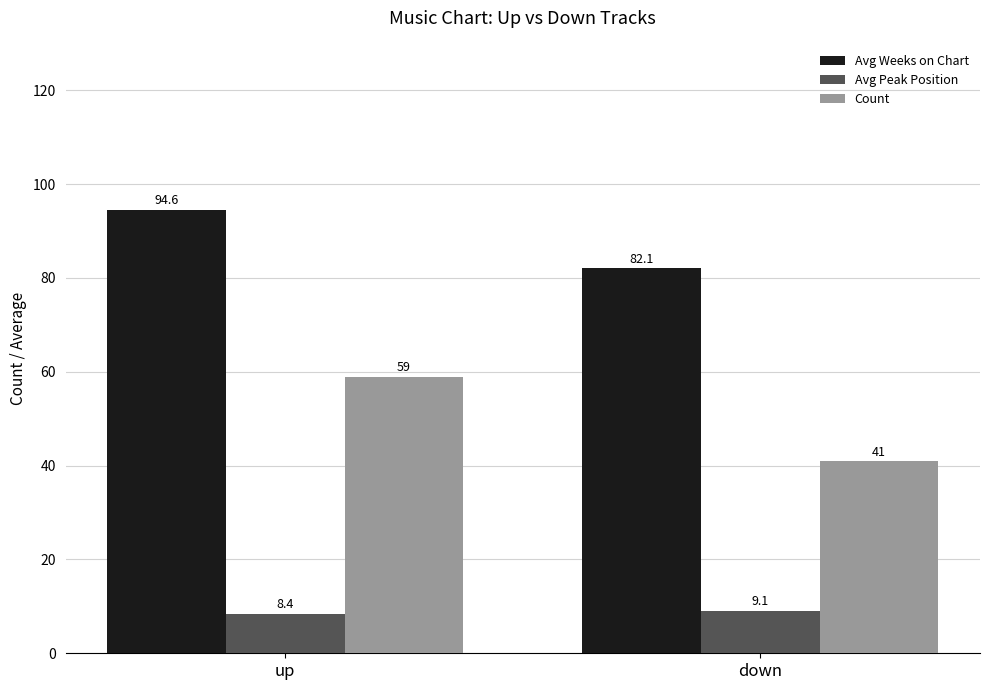

Which series has the largest total across all categories?

Avg Weeks on Chart